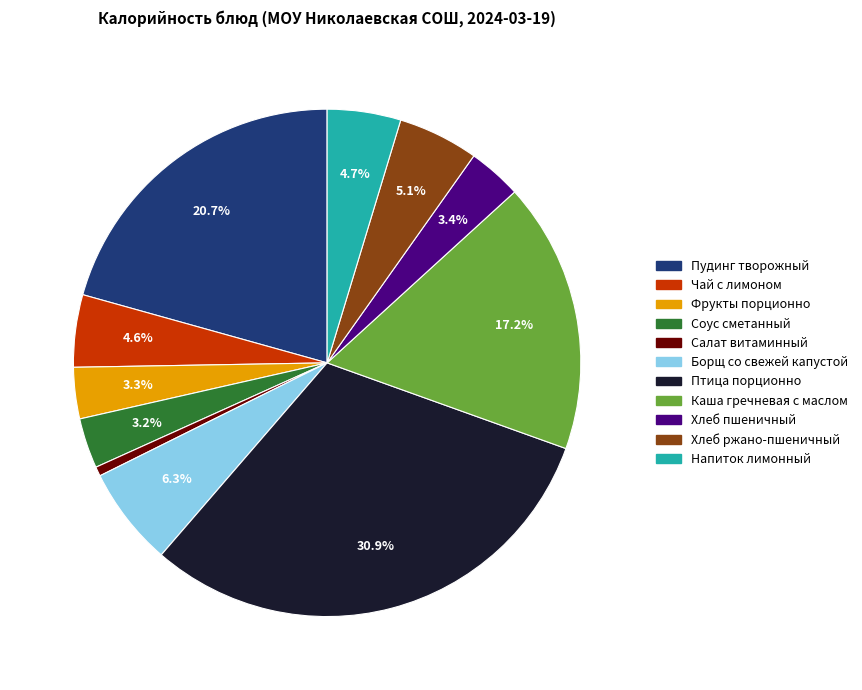

Between Фрукты порционно and Каша гречневая с маслом, which is larger?

Каша гречневая с маслом